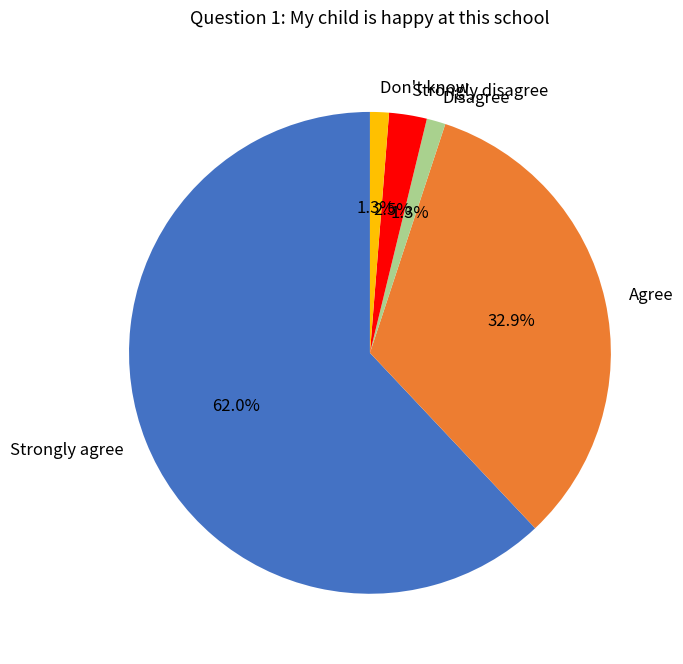

How many segments does this pie chart have?

5